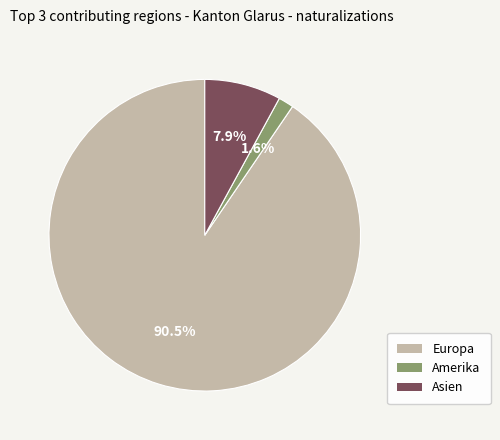

Is there a majority slice in this chart?

Yes